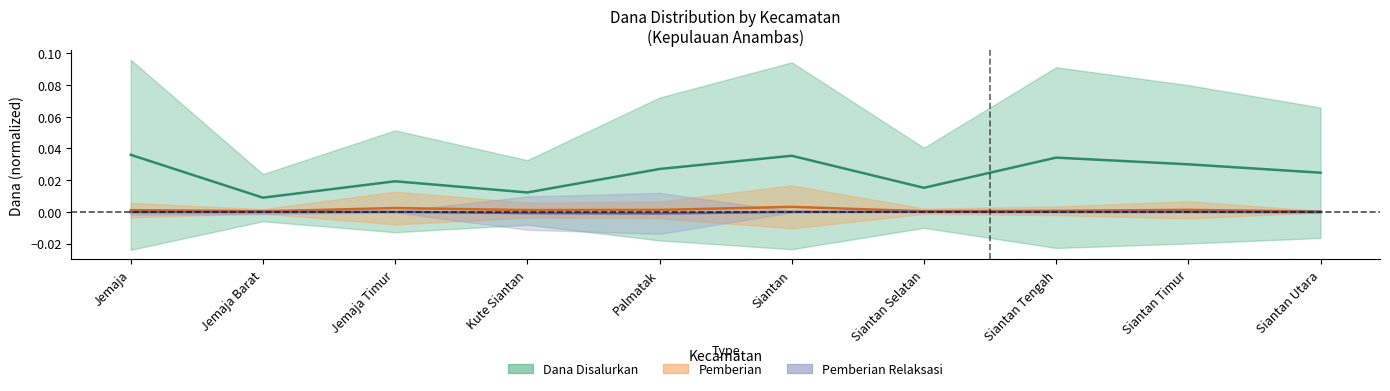

At how many categories does at least one series exceed 0?

10